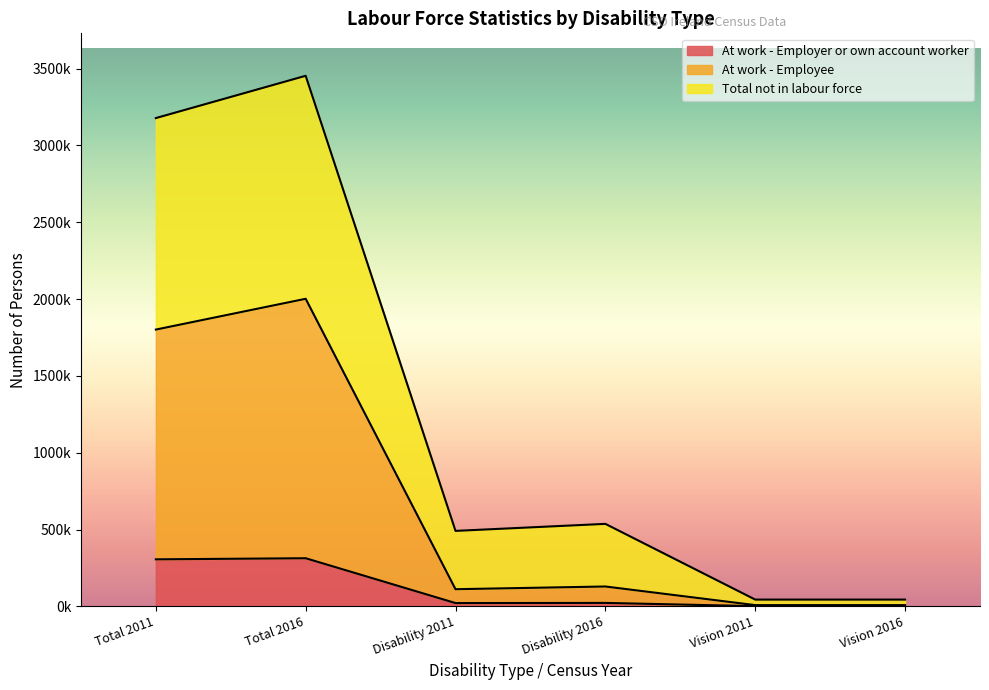

How many values in the Total not in labour force series exceed 537057?

2